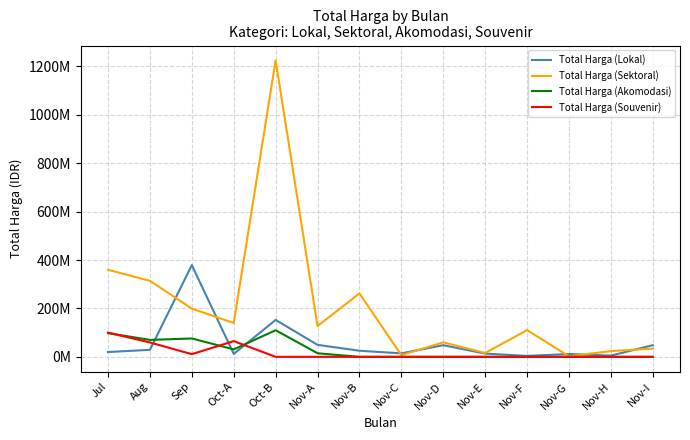

What is the difference between the highest and lowest values at Nov-E?

15787200